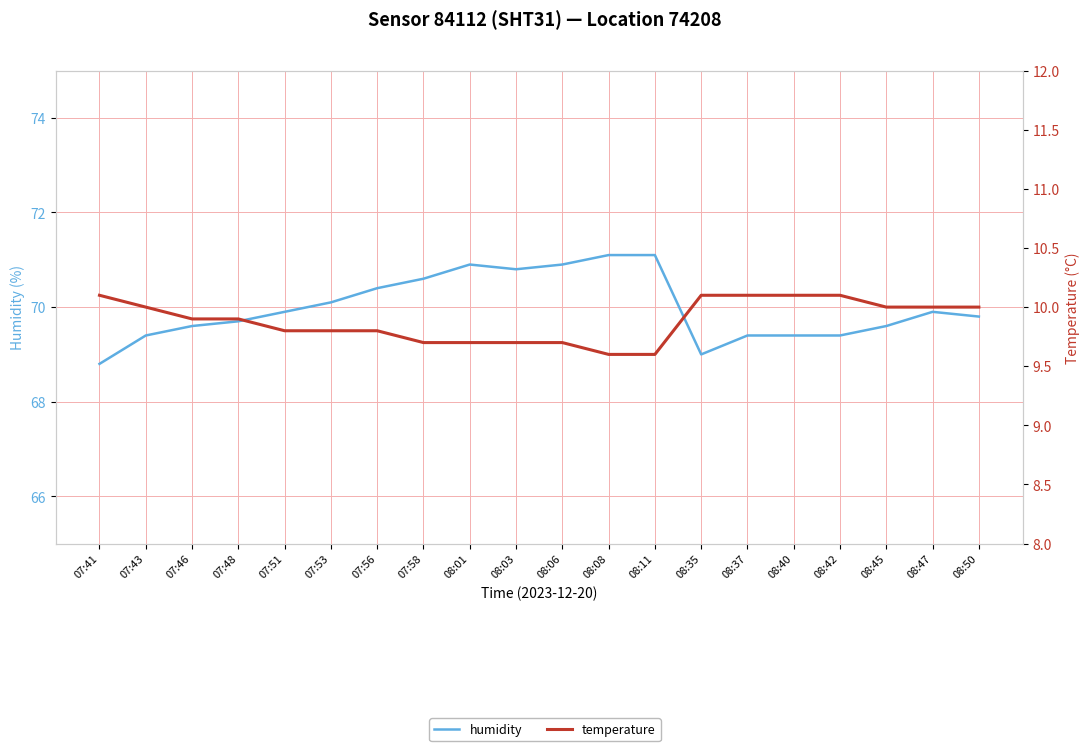

True or false: humidity and temperature cross at least once.

False